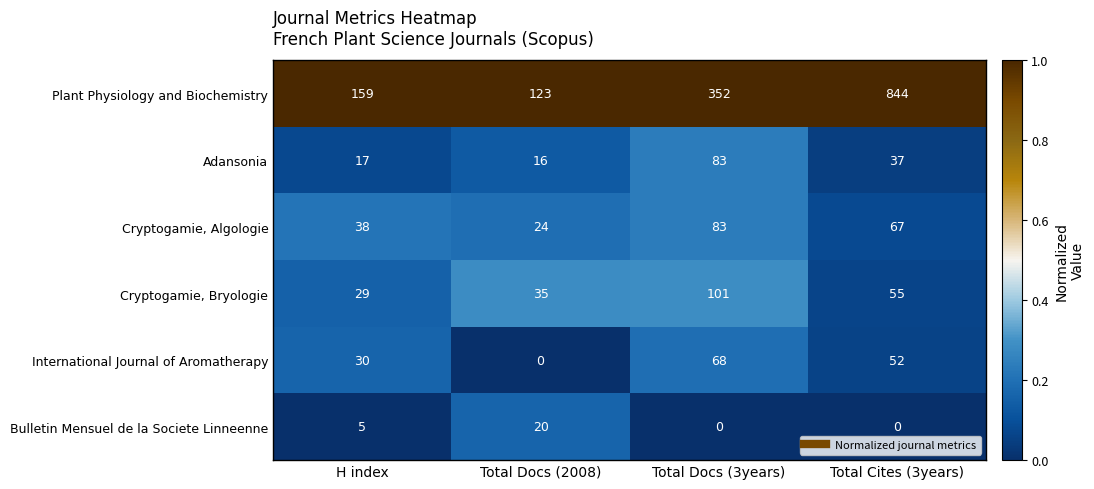

Which series has the largest range (max minus min)?

Plant Physiology and Biochemistry